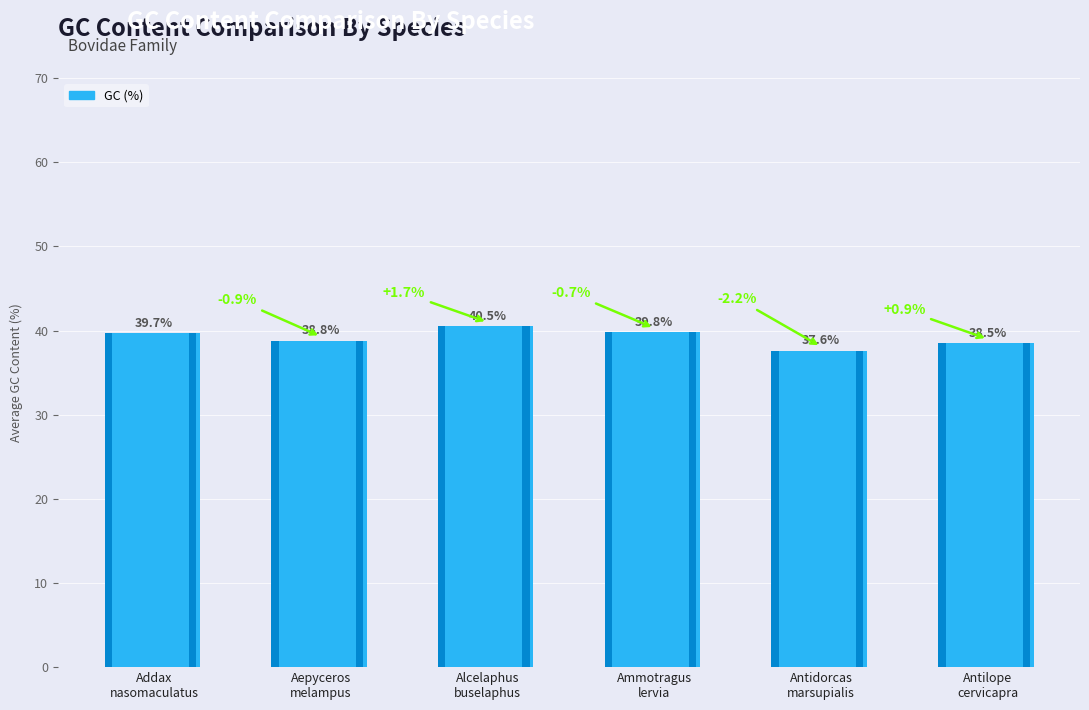

What is the approximate value at Ammotragus
lervia?

39.8